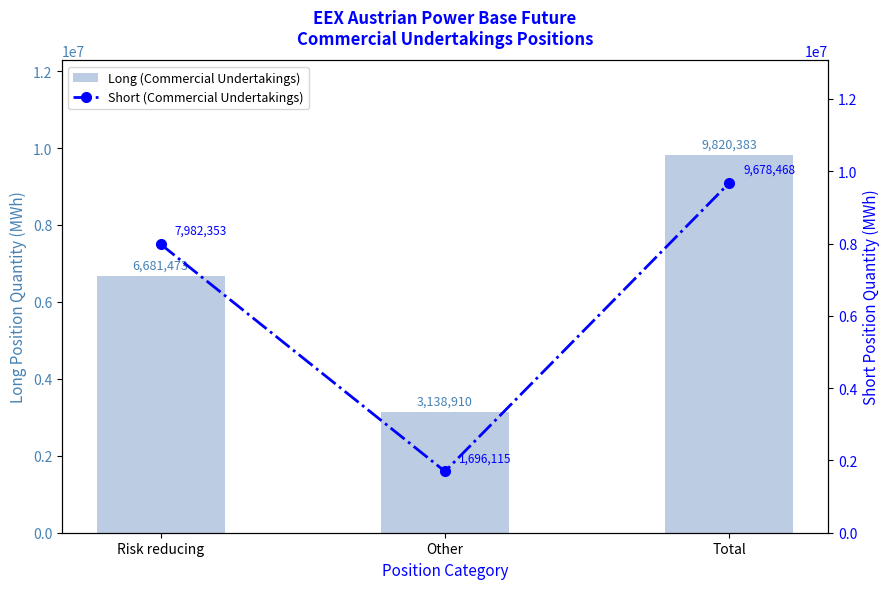

What are all the series names shown in the legend?

Long (Commercial Undertakings), Short (Commercial Undertakings)